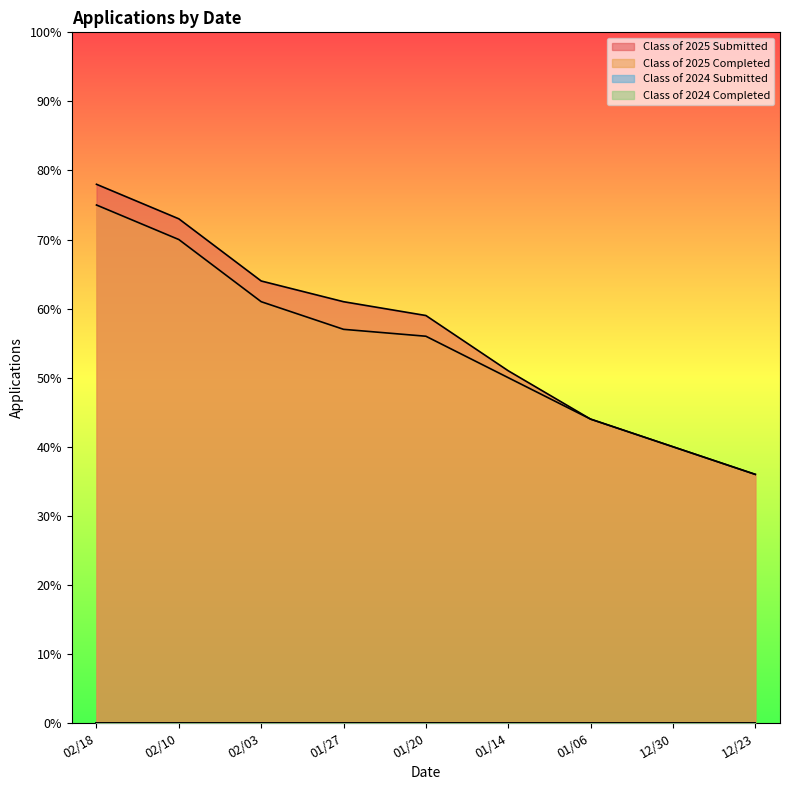

Which series changed the most between 02/10 and 01/06?

Class of 2025 Submitted